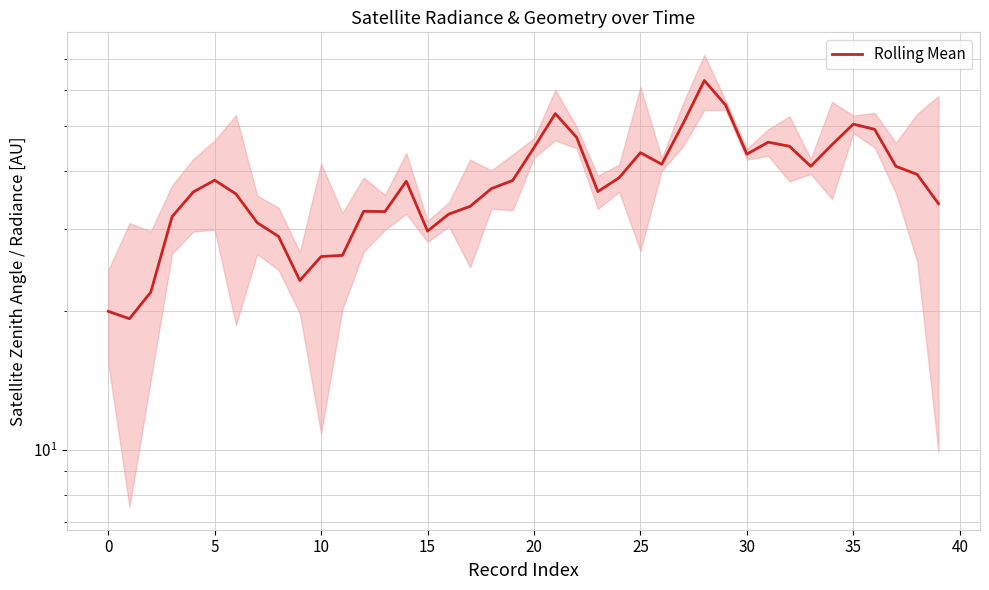

What is the value of the 21st point from the left?

38.3